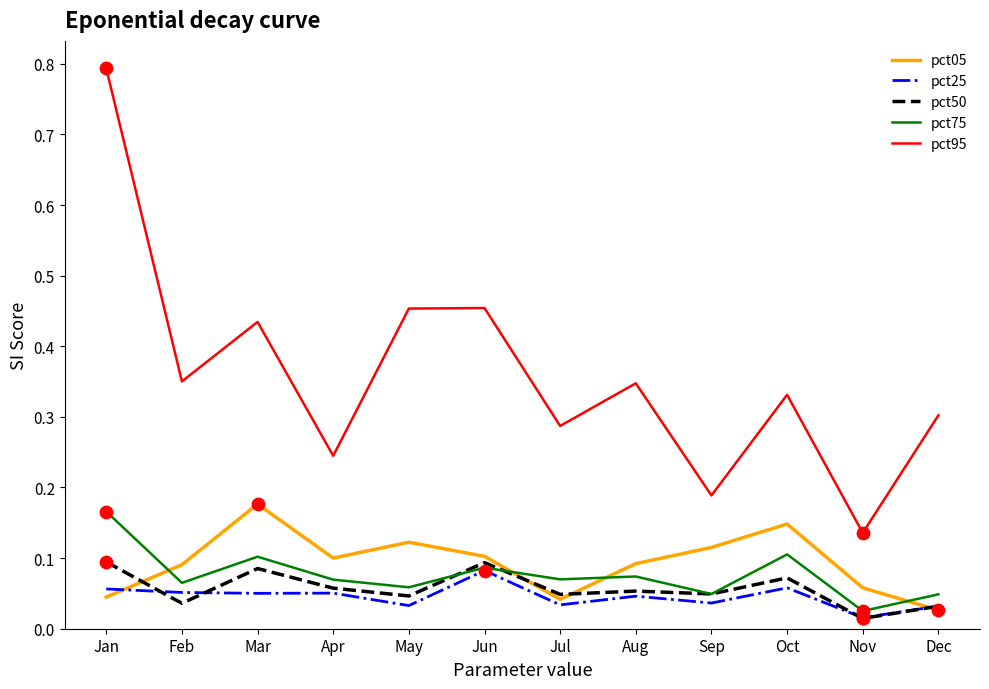

Is the value of pct25 at Jan greater than the value of pct75 at Feb?

No